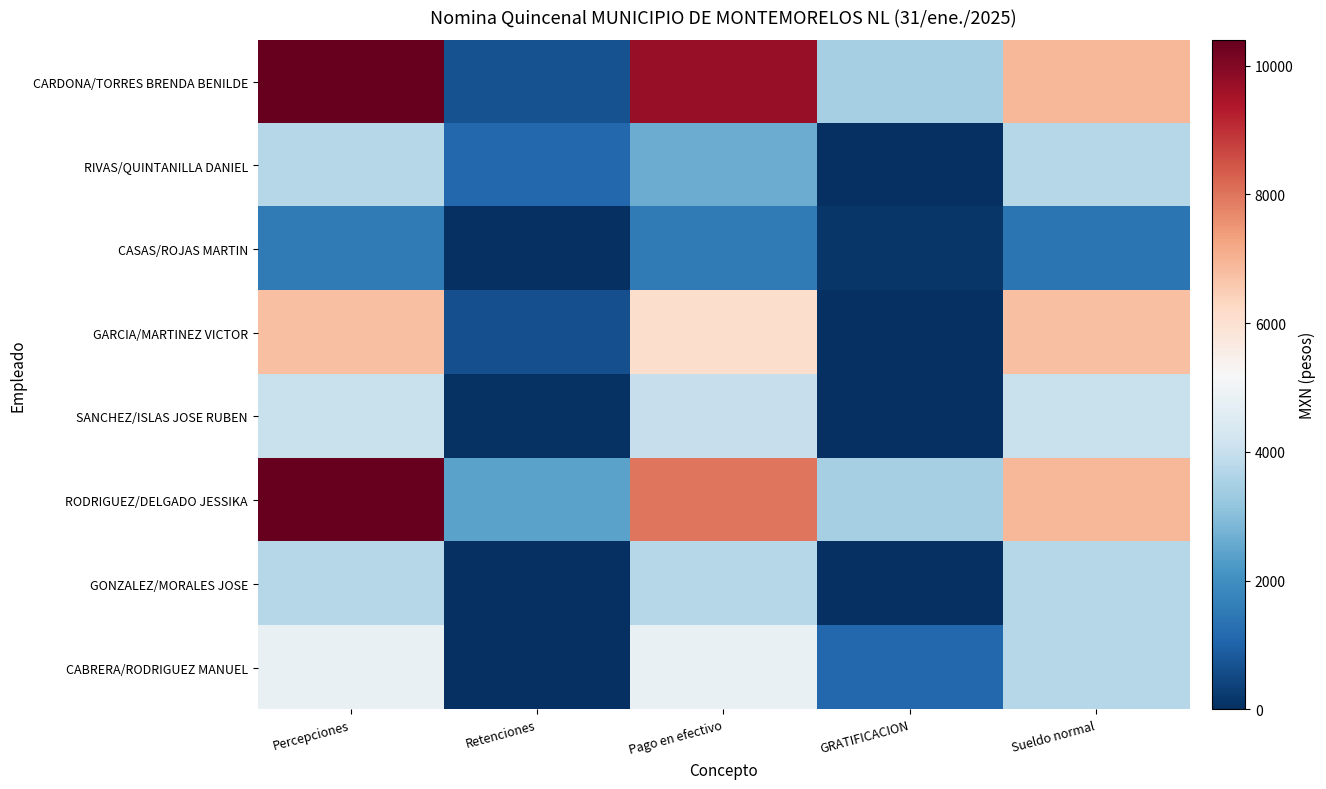

At which category is the sum across all series the highest?

Percepciones